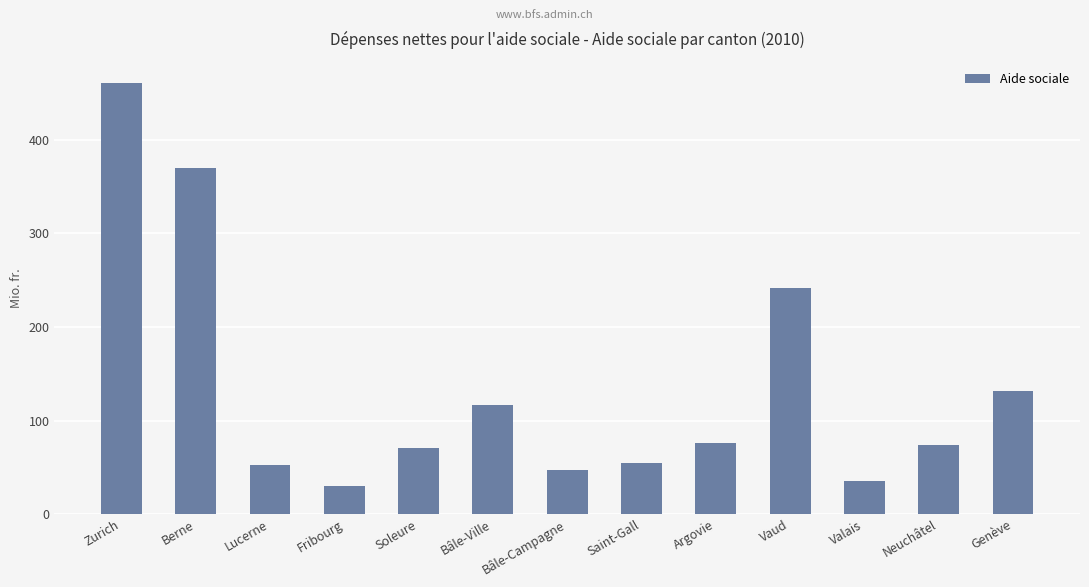

What is the label of the 7th bar from the left?

Bâle-Campagne